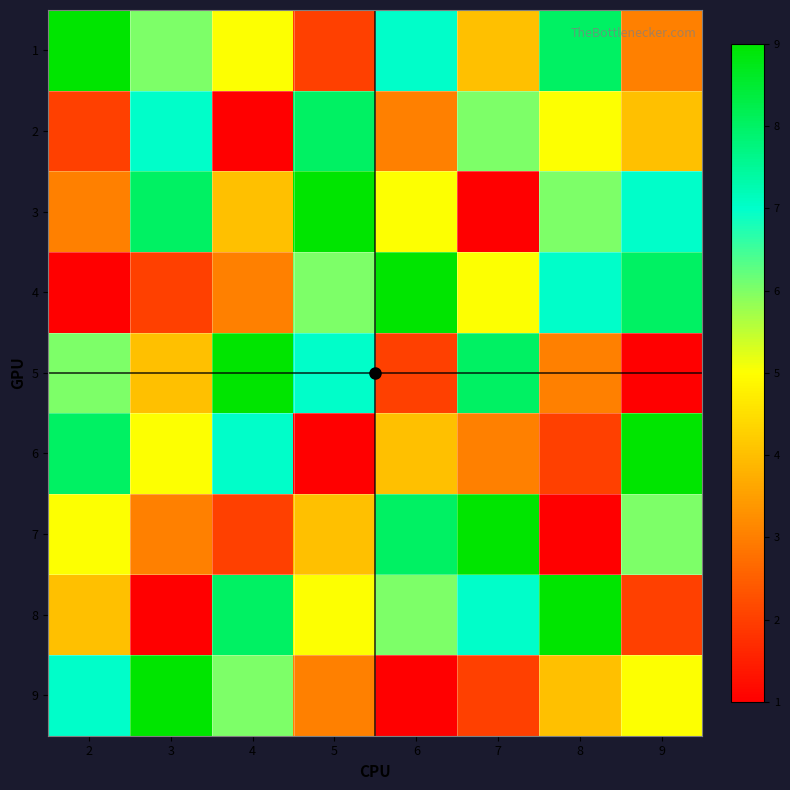

Which series has the largest range (max minus min)?

3